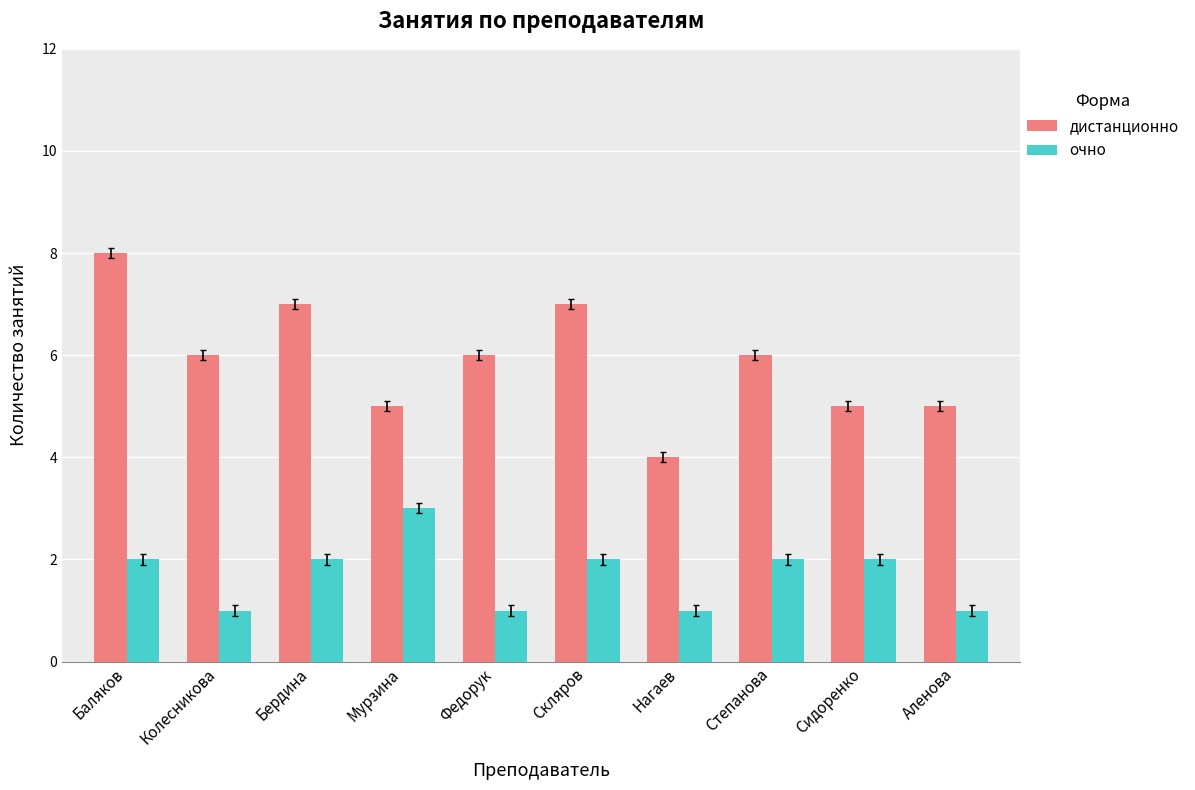

What value does the дистанционно series have at Федорук?

6